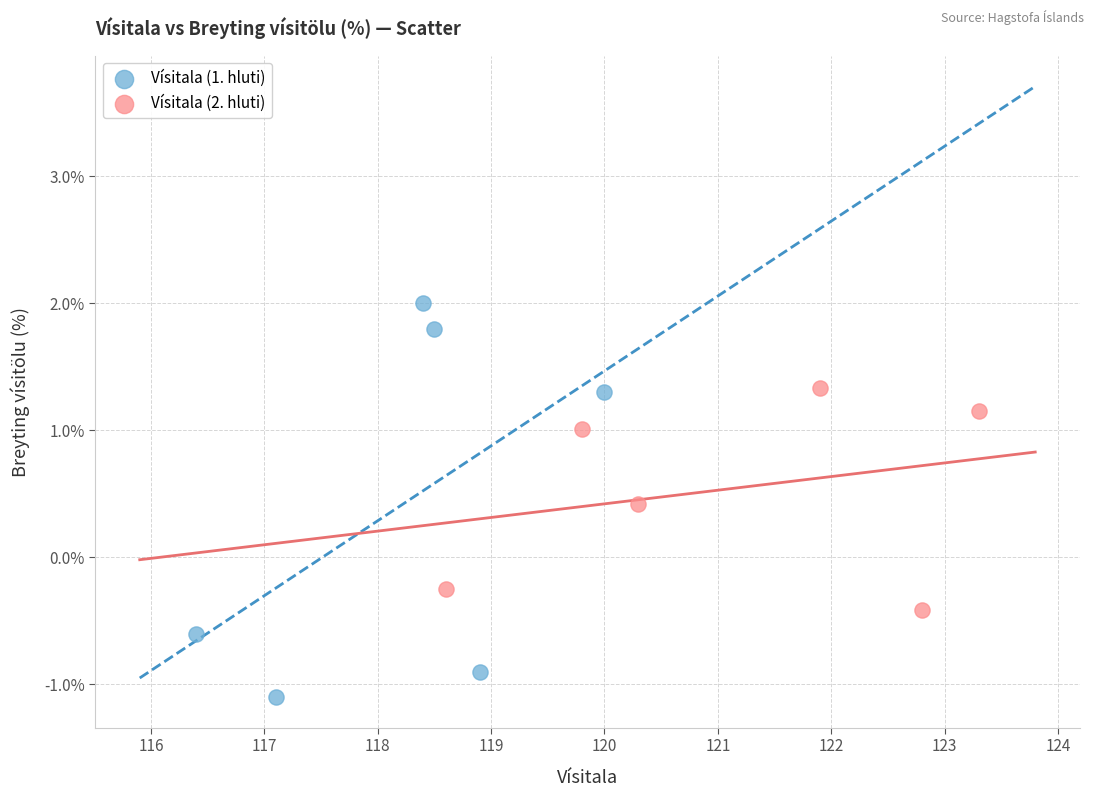

Which series has the widest spread of Y values?

Vísitala (1. hluti)